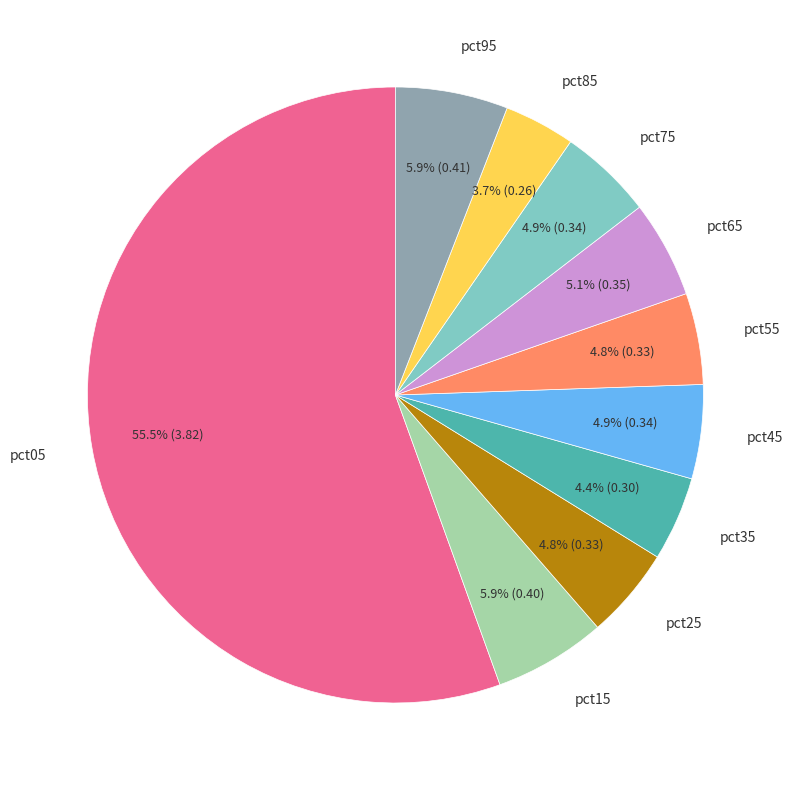

Is there any slice that represents more than half of the pie?

Yes